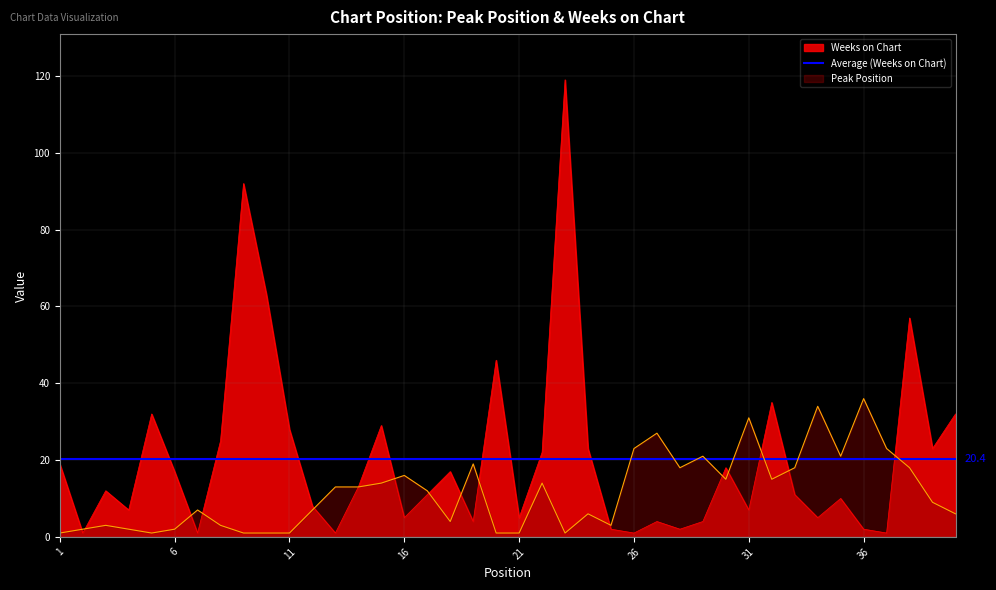

Which series has the largest total across all categories?

Weeks on Chart